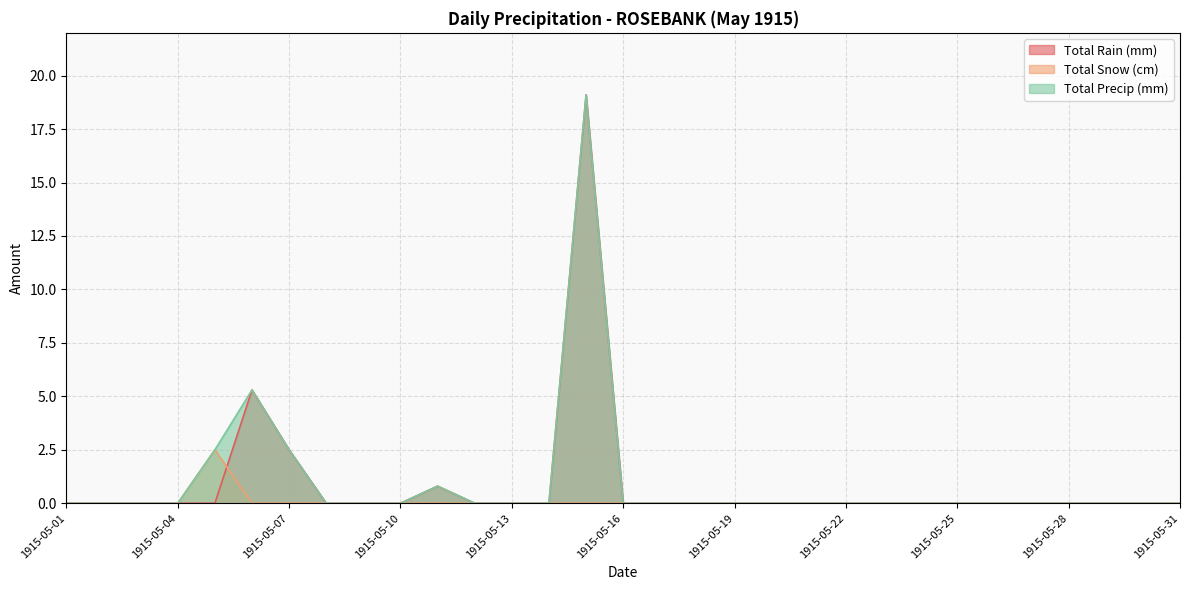

Rank the series at 1915-05-21 from lowest to highest value.

Total Rain (mm), Total Snow (cm), Total Precip (mm)